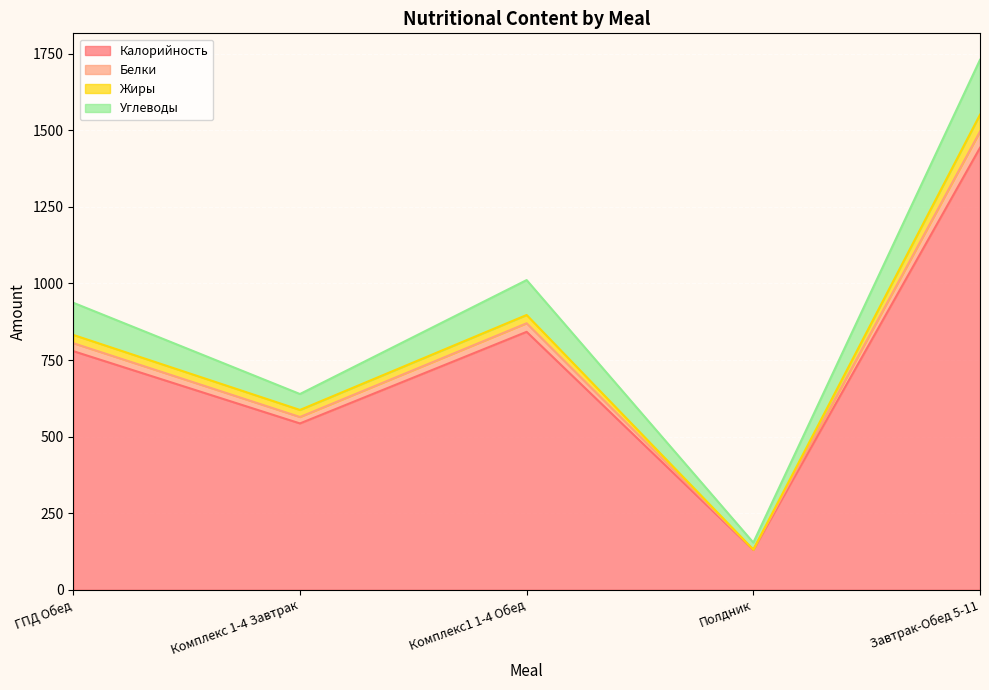

True or false: Калорийность and Углеводы cross at least once.

False